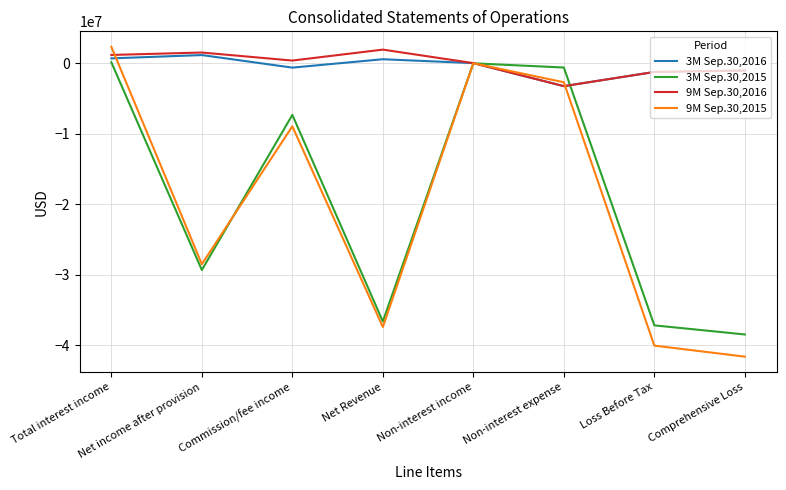

Rank the categories by 9M Sep.30,2015 value from lowest to highest.

Comprehensive Loss, Loss Before Tax, Net Revenue, Net income after provision, Commission/fee income, Non-interest expense, Non-interest income, Total interest income